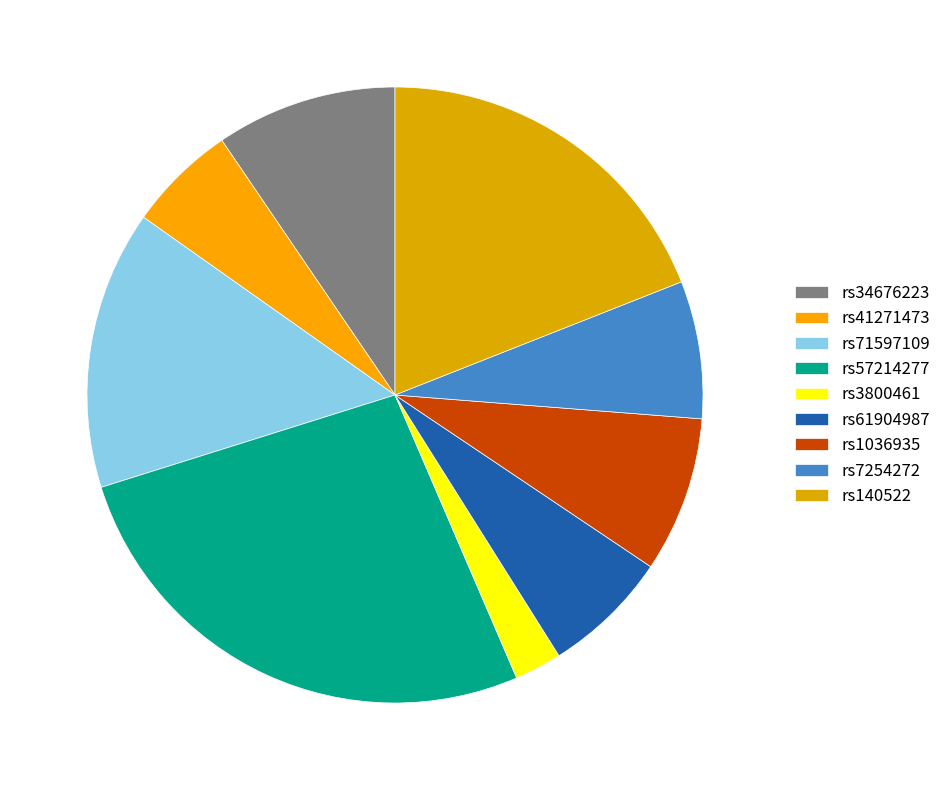

To the nearest percent, what is the difference between the largest and smallest slice percentages?

24%